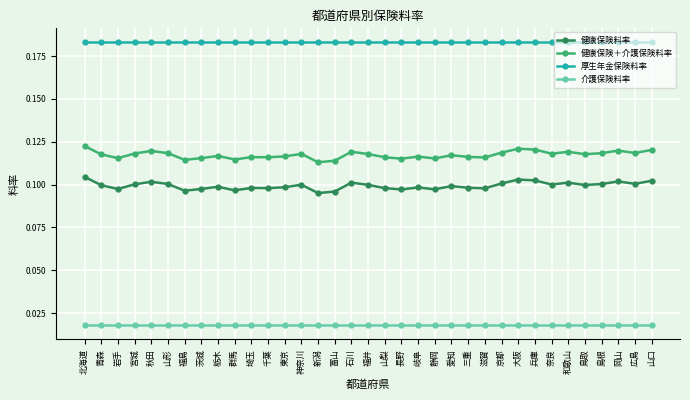

What are all the series names shown in the legend?

健康保険料率, 健康保険＋介護保険料率, 厚生年金保険料率, 介護保険料率